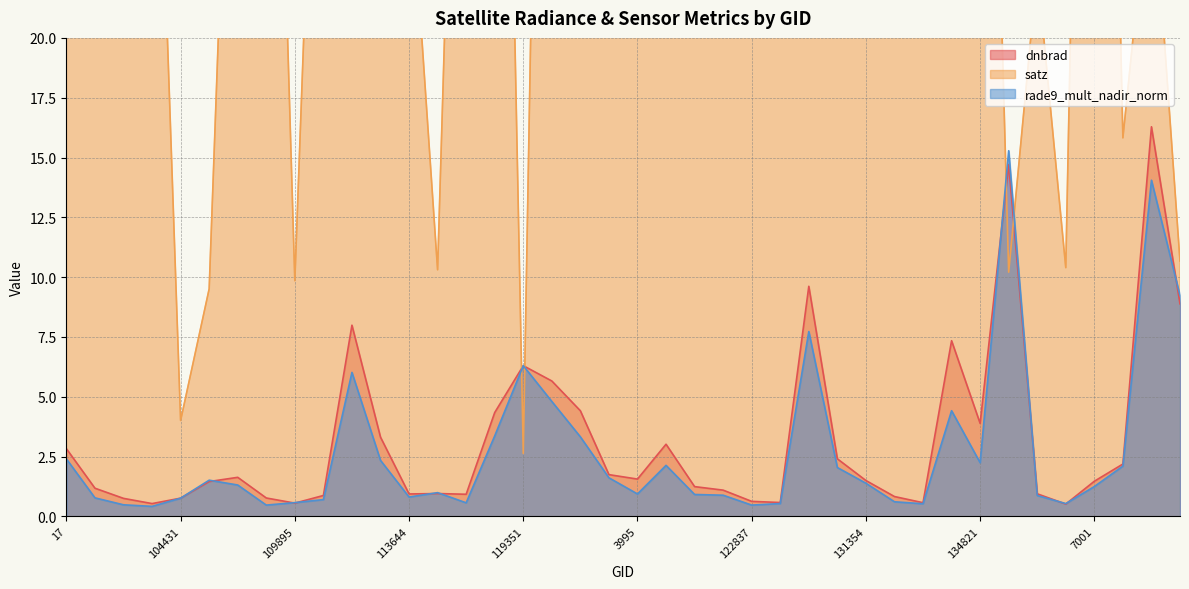

Reading left to right, transcribe all the data shown in this chart.

dnbrad: 17=2.8	100887=1.2	102751=0.8	104315=0.5	104431=0.8	107081=1.5	107253=1.6	109184=0.8	109895=0.6	110068=0.9	112622=8.0	113310=3.3	113644=0.9	113817=1.0	115226=0.9	115976=4.3	119351=6.3	3797=5.7	120041=4.4	120388=1.7	3995=1.6	120740=3.0	121771=1.2	122289=1.1	122837=0.6	123193=0.6	124261=9.6	5129=2.4	131354=1.5	132798=0.8	134260=0.6	134626=7.3	134821=3.9	135187=14.7	137268=0.9	138230=0.5	7001=1.5	140194=2.2	141142=16.3	141331=8.9
satz: 17=69.4	100887=63.8	102751=56.0	104315=38.6	104431=4.0	107081=9.5	107253=42.3	109184=50.0	109895=9.9	110068=42.5	112622=46.3	113310=67.5	113644=27.9	113817=10.3	115226=50.5	115976=61.7	119351=2.6	3797=69.7	120041=46.0	120388=23.1	3995=66.0	120740=67.4	121771=58.7	122289=33.8	122837=46.2	123193=22.9	124261=42.8	5129=69.6	131354=22.8	132798=58.8	134260=22.8	134626=65.9	134821=53.1	135187=10.2	137268=22.9	138230=10.4	7001=69.7	140194=15.8	141142=27.6	141331=10.7
rade9_mult_nadir_norm: 17=2.4	100887=0.8	102751=0.5	104315=0.4	104431=0.8	107081=1.5	107253=1.3	109184=0.5	109895=0.6	110068=0.7	112622=6.0	113310=2.3	113644=0.8	113817=1.0	115226=0.6	115976=3.4	119351=6.3	3797=4.8	120041=3.3	120388=1.6	3995=0.9	120740=2.1	121771=0.9	122289=0.9	122837=0.5	123193=0.5	124261=7.7	5129=2.0	131354=1.4	132798=0.6	134260=0.5	134626=4.4	134821=2.2	135187=15.3	137268=0.9	138230=0.5	7001=1.2	140194=2.1	141142=14.1	141331=9.2